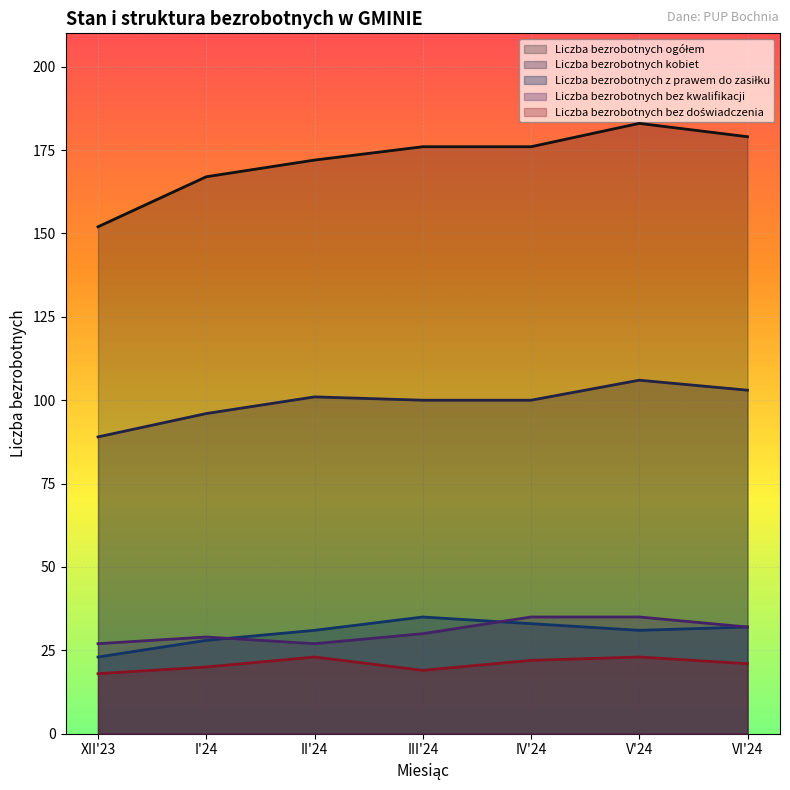

What is the difference between the highest and lowest values at II'24?

149